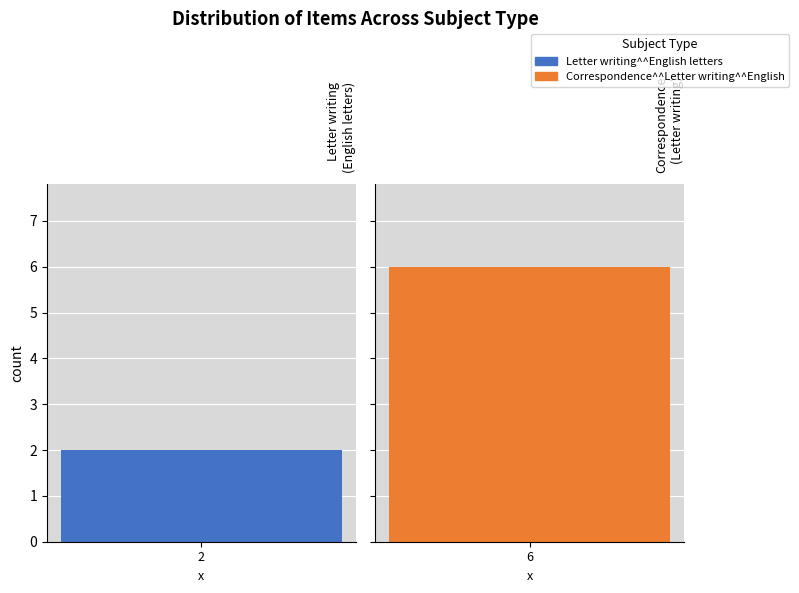

The chart shows a value of 1 at Correspondence^^Letter writing^^Celebrities. True or false?

False